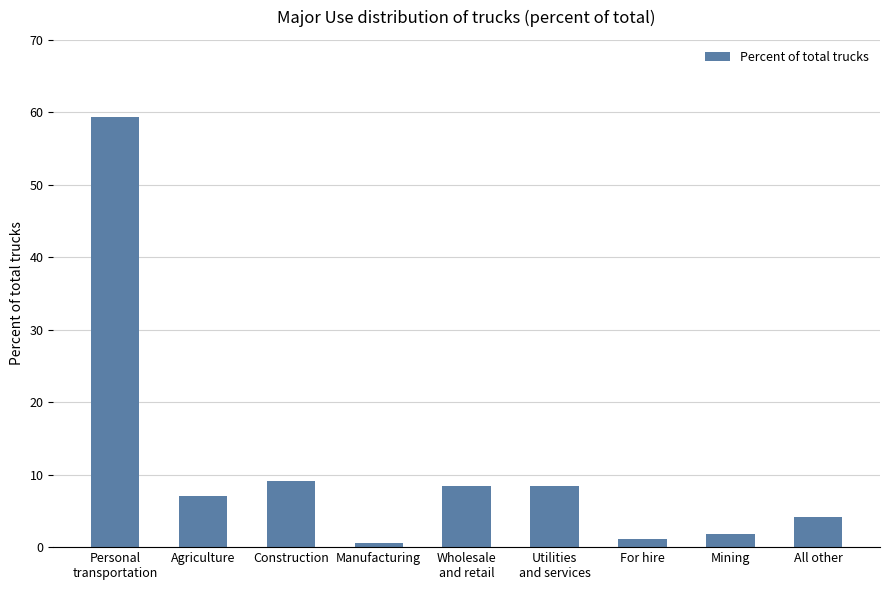

Reading right to left, transcribe all the data shown in this chart.

All other=4.2	Mining=1.8	For hire=1.1	Utilities
and services=8.4	Wholesale
and retail=8.4	Manufacturing=0.6	Construction=9.1	Agriculture=7.0	Personal
transportation=59.4